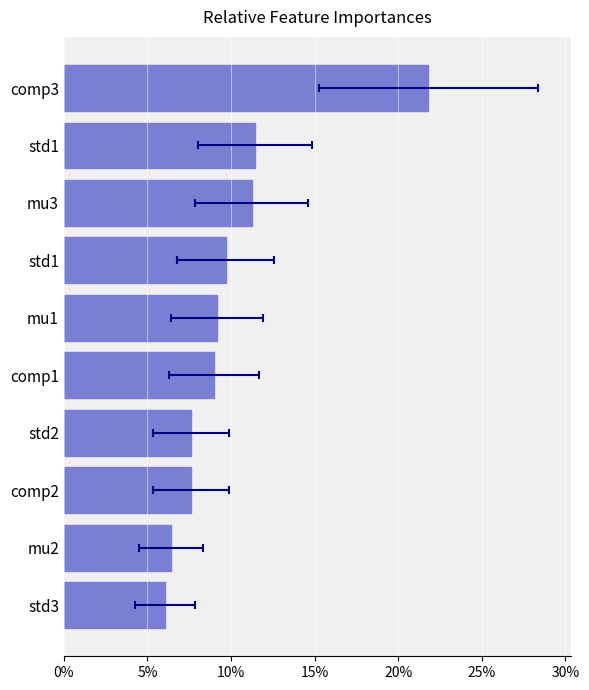

What is the minimum value shown in the chart?

6.1